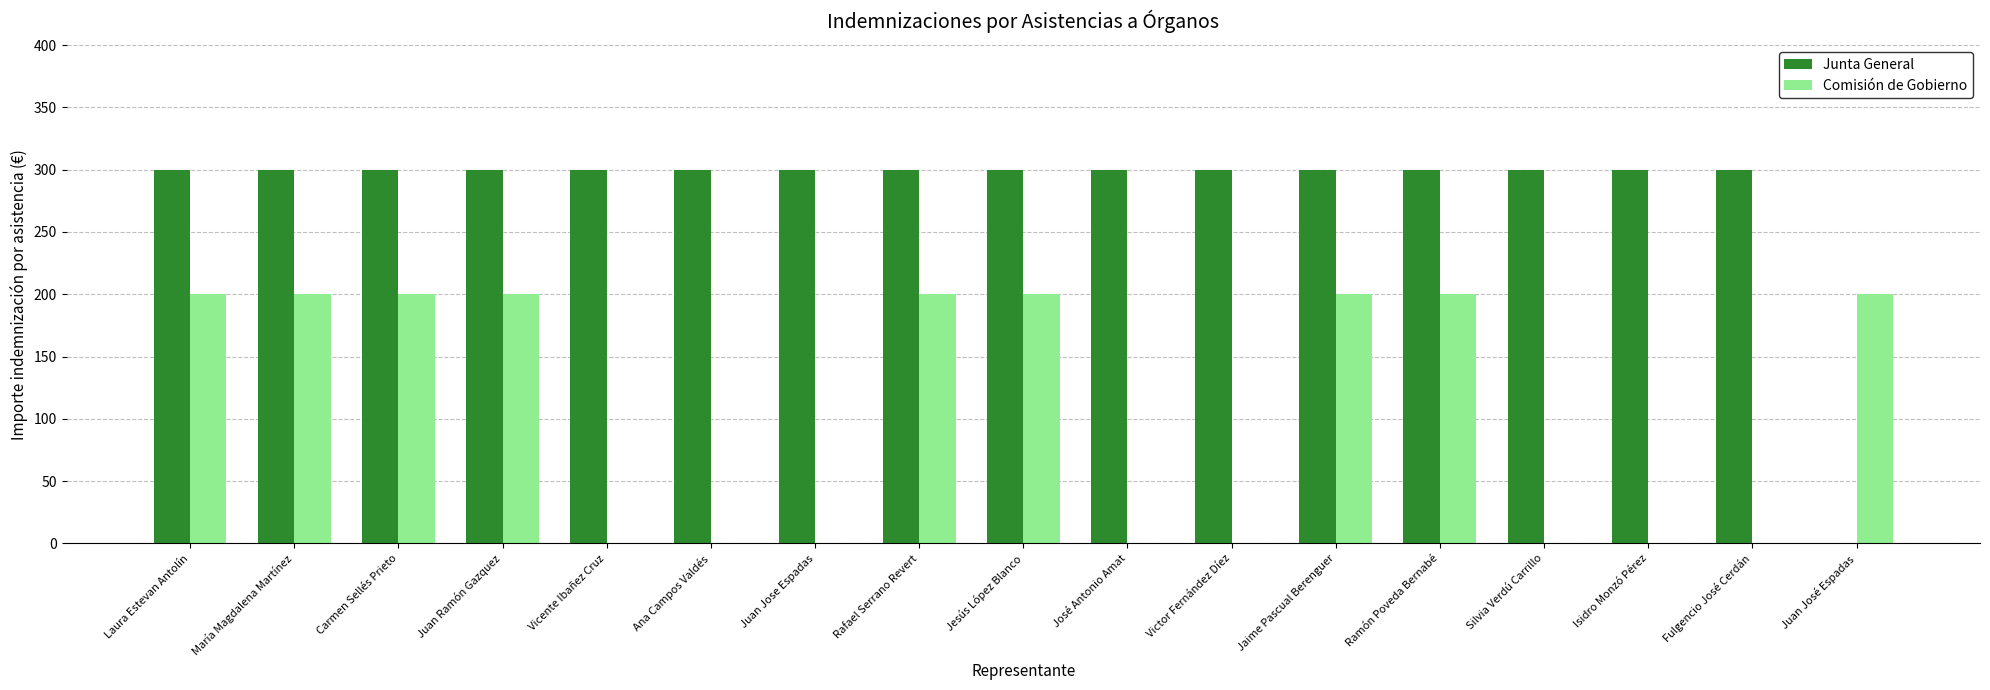

How many series are shown in this chart?

2